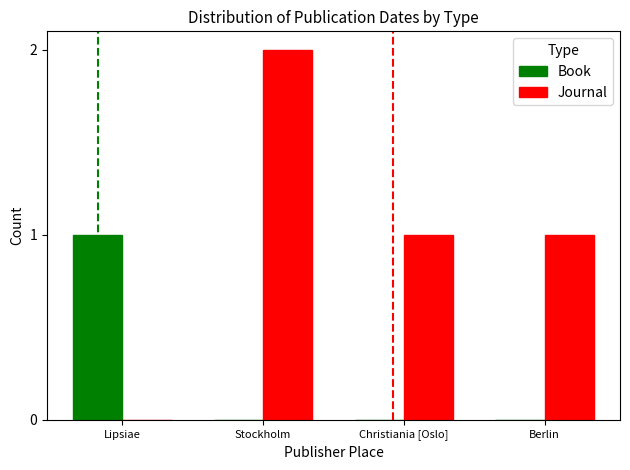

Is the value of Journal at Christiania [Oslo] greater than the value of Book at Christiania [Oslo]?

Yes